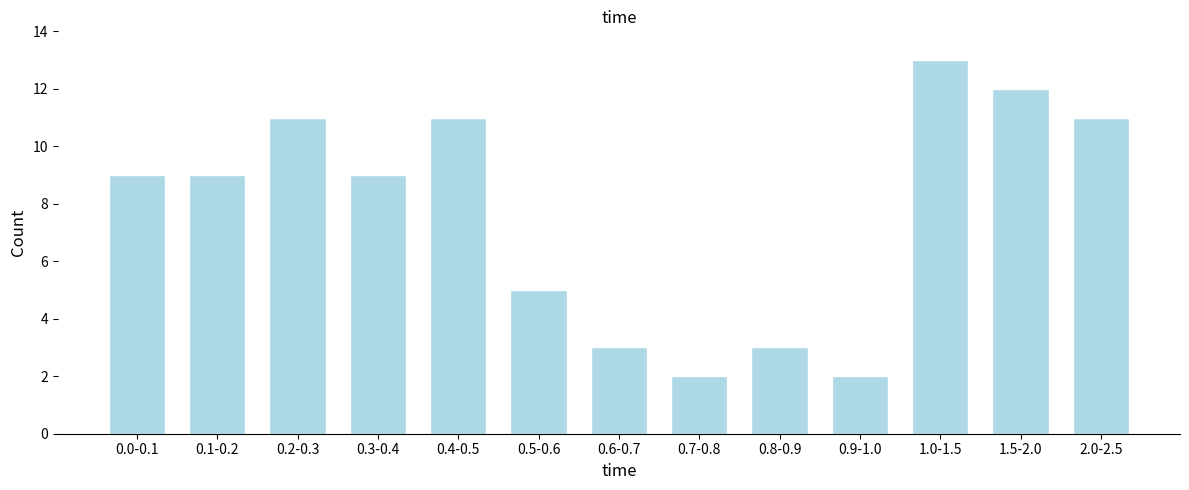

Reading left to right, transcribe all the data shown in this chart.

0.0-0.1=9	0.1-0.2=9	0.2-0.3=11	0.3-0.4=9	0.4-0.5=11	0.5-0.6=5	0.6-0.7=3	0.7-0.8=2	0.8-0.9=3	0.9-1.0=2	1.0-1.5=13	1.5-2.0=12	2.0-2.5=11